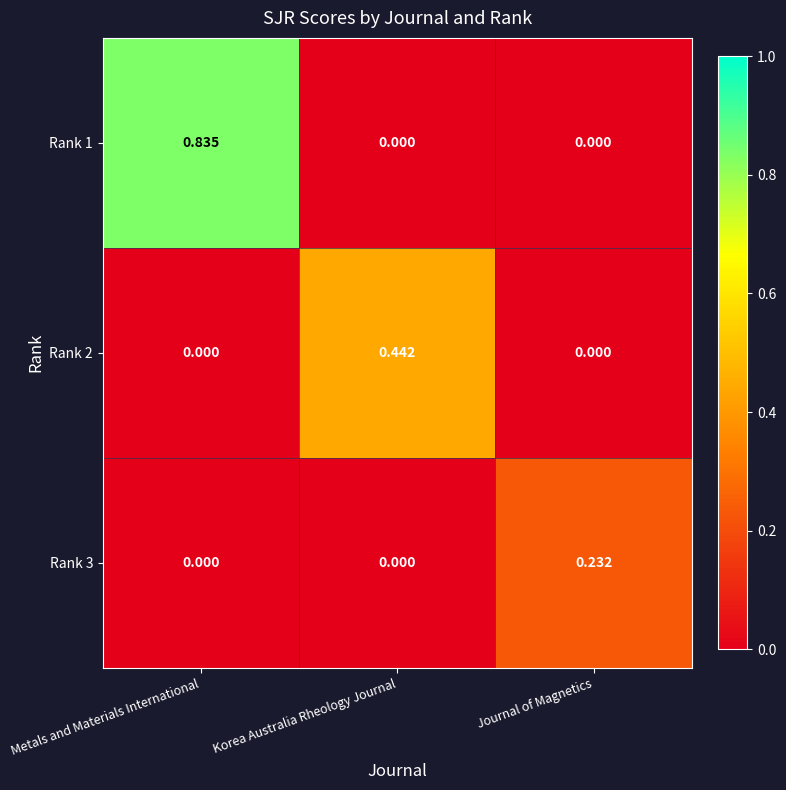

At which label does Rank 2 reach its peak?

Korea Australia Rheology Journal